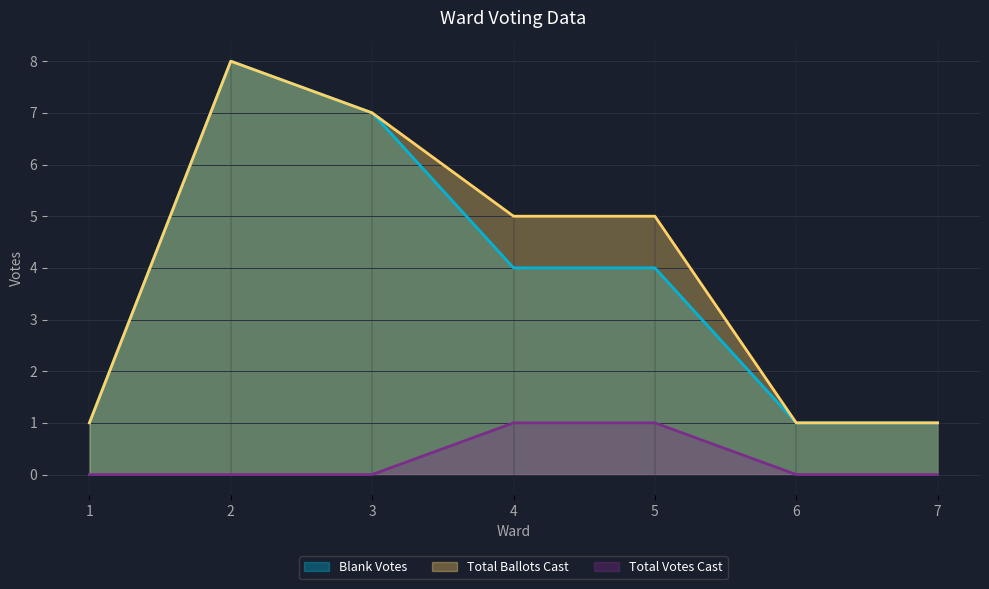

At which category is the sum across all series the highest?

2